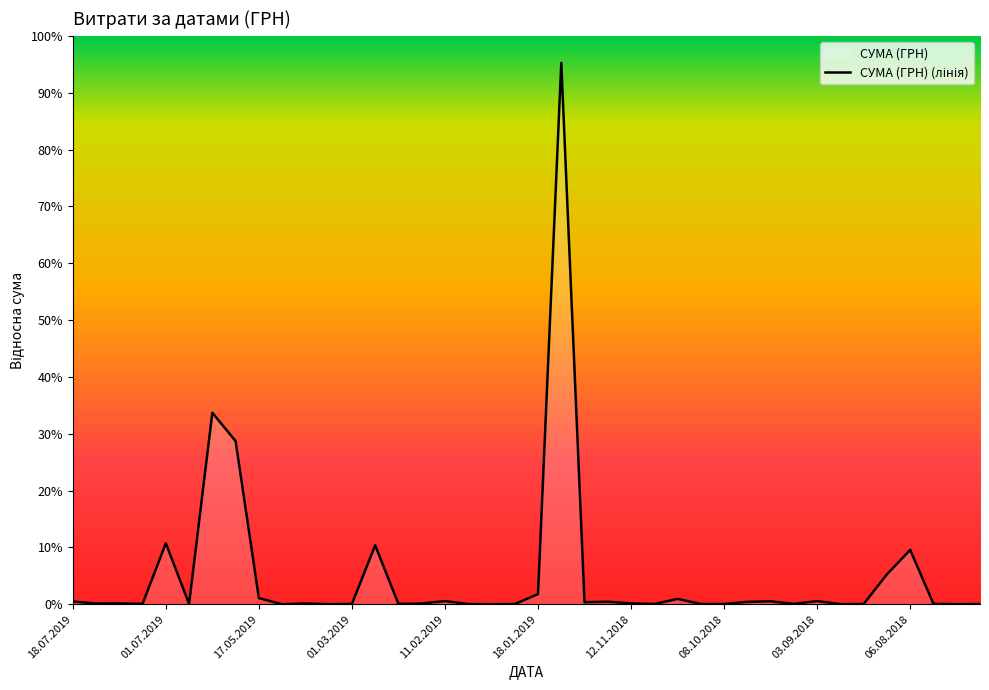

Is it true that the value at 34 is 1062.1?

True